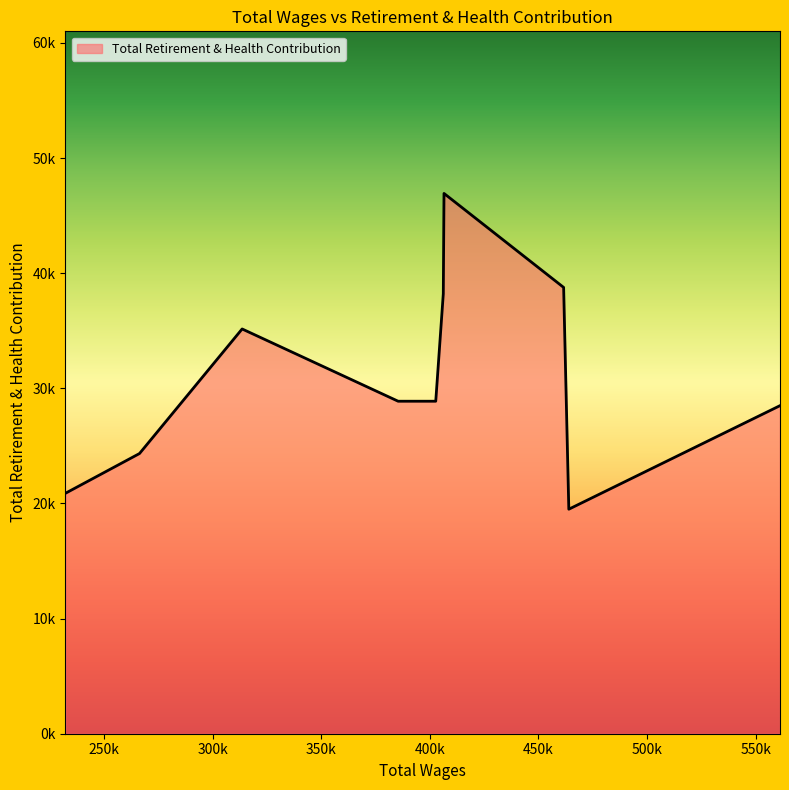

Does the chart have visible grid lines?

No